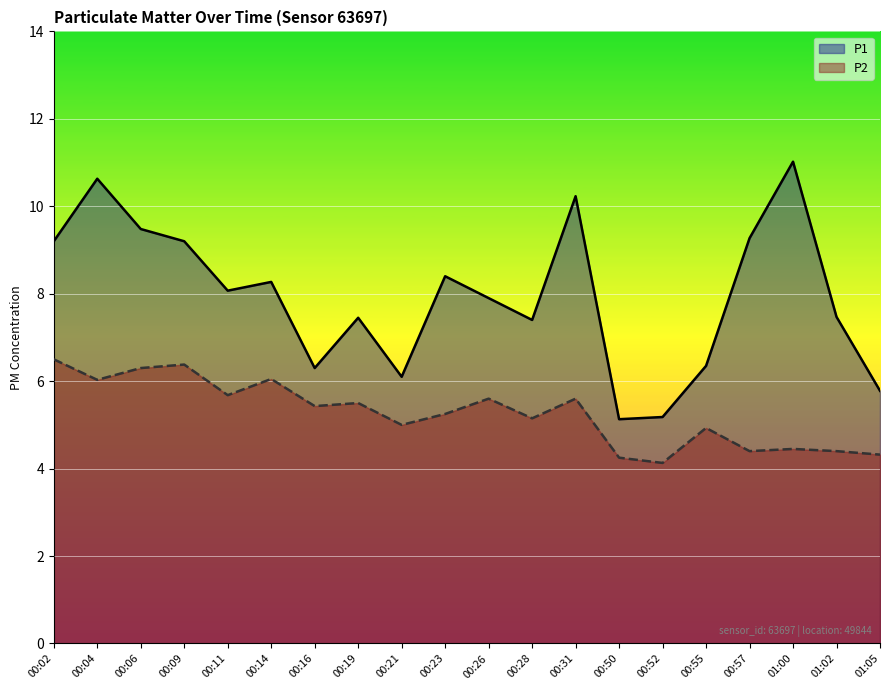

Which series changed the most between 00:23 and 01:00?

P1